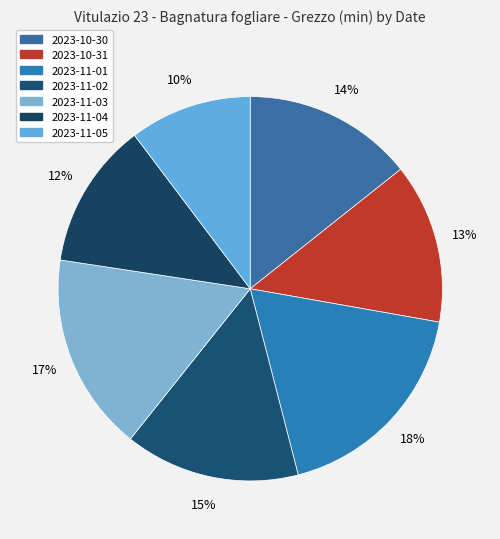

To the nearest percent, what is the average slice percentage?

14%